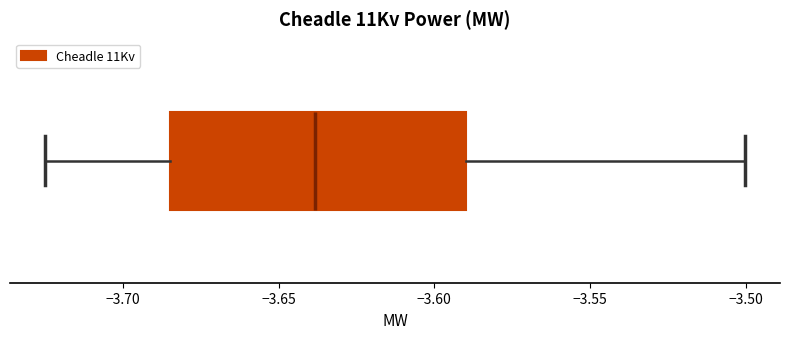

Where is the left edge of the box on the x-axis? The values are not printed on the chart, so give them approximately, as read against the axis.

-3.685